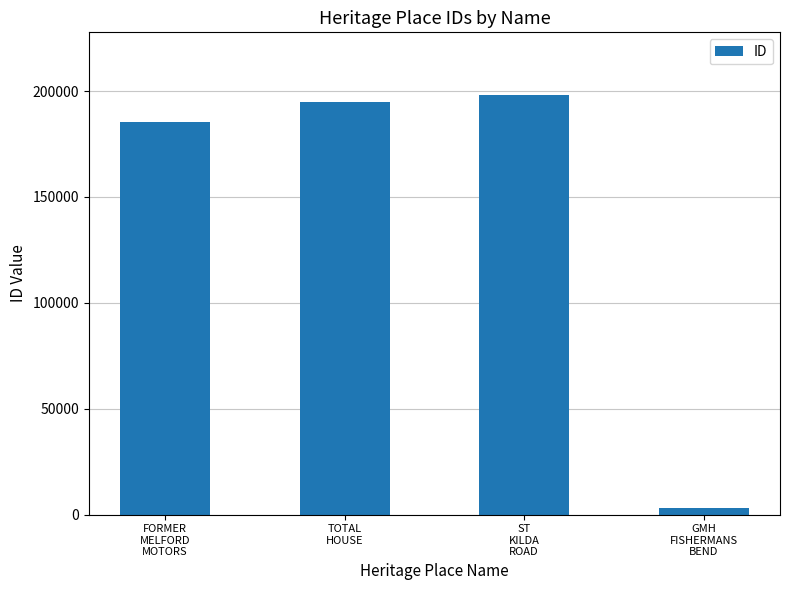

The chart shows a value of 118603 at TOTAL
HOUSE. True or false?

False